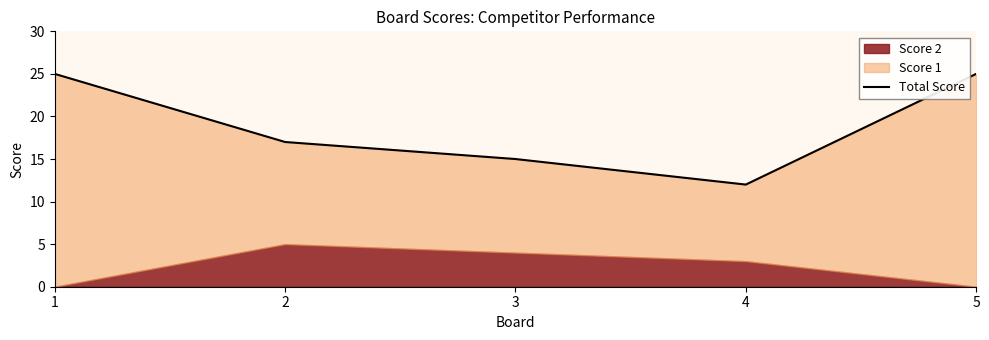

The value at 1 is 25. True or false?

True